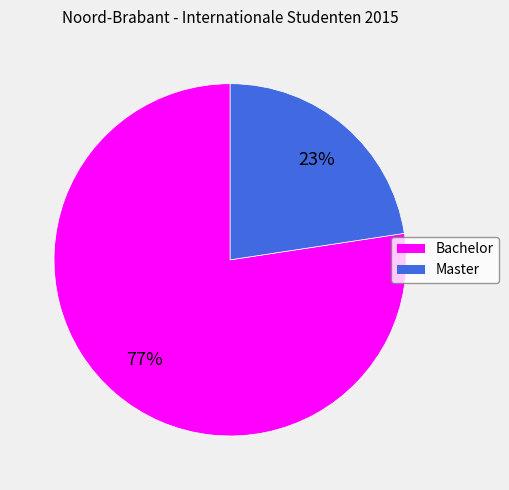

What is the majority slice?

Bachelor